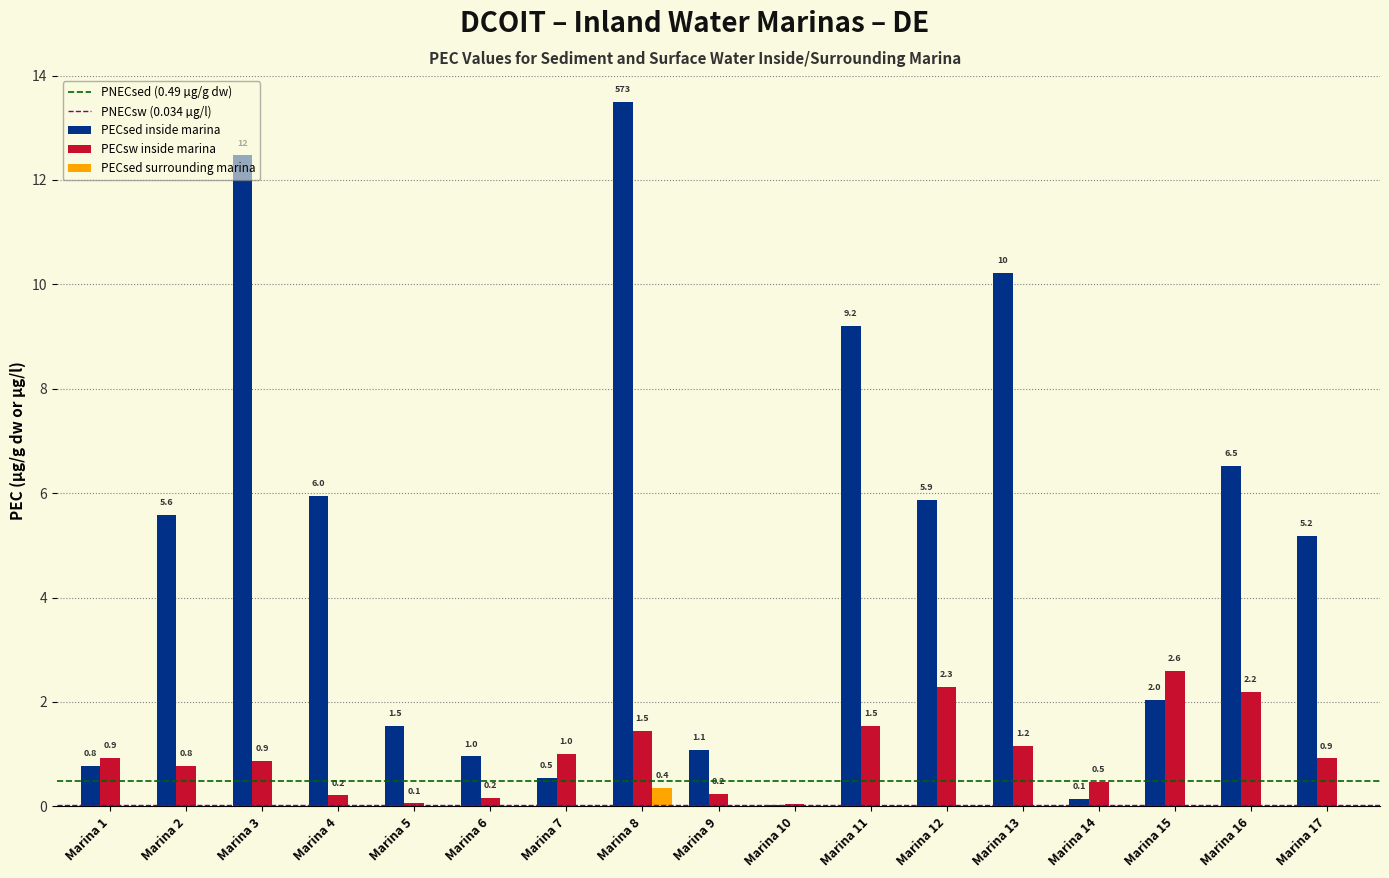

What is the sum of all PECsed surrounding marina values?

0.4